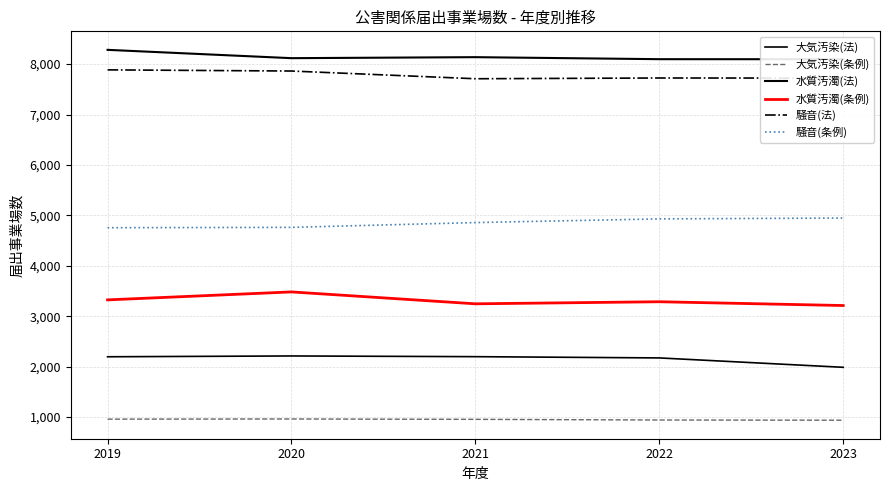

At which label is 水質汚濁(条例) closest to 3348?

2019